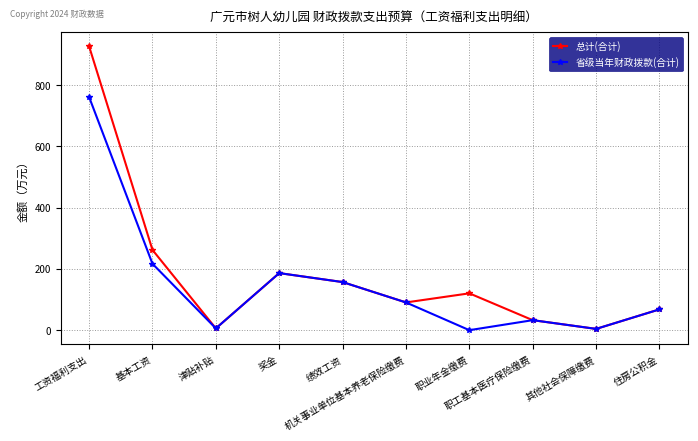

What is the highest value of the 省级当年财政拨款(合计) series?

761.5